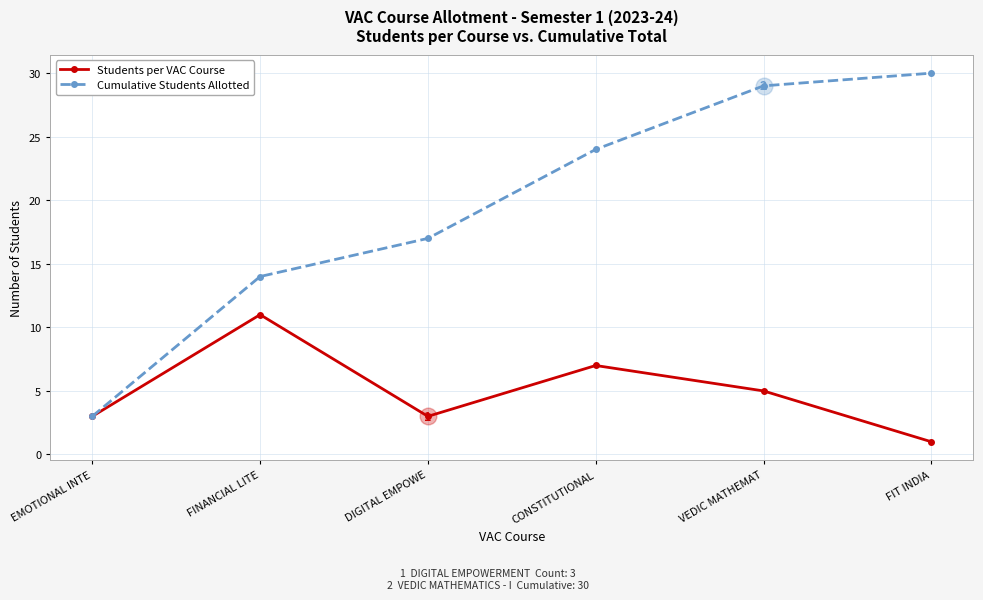

Which series has the largest range (max minus min)?

Cumulative Students Allotted